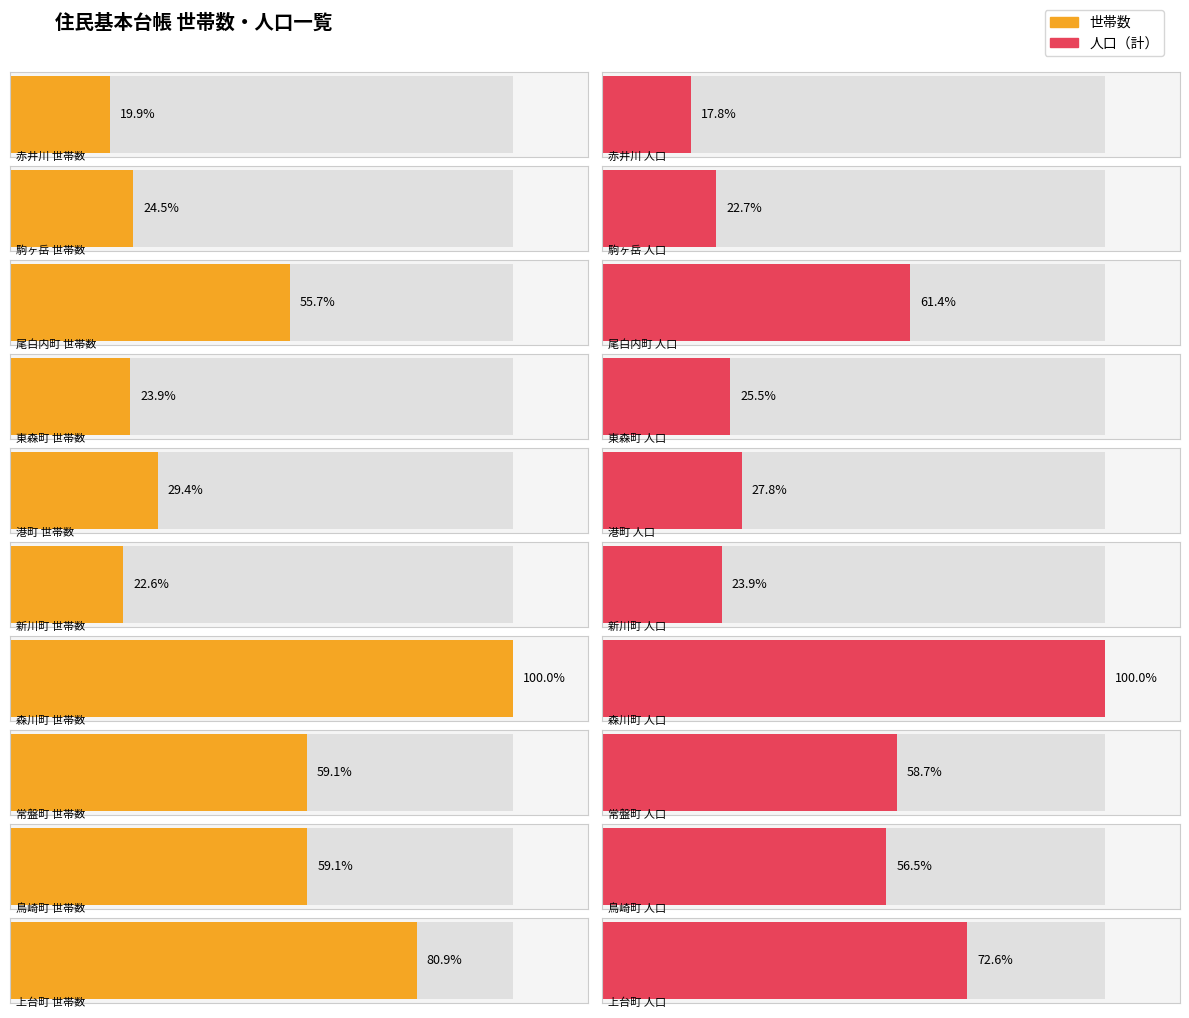

Reading right to left, list all the values displayed in this chart.

世帯数: 上台町=836	鳥崎町=611	常盤町=610	森川町=1033	新川町=233	港町=304	東森町=247	尾白内町=575	駒ヶ岳=253	赤井川=206
人口（計）: 上台町=1701	鳥崎町=1324	常盤町=1375	森川町=2342	新川町=559	港町=651	東森町=598	尾白内町=1437	駒ヶ岳=532	赤井川=416